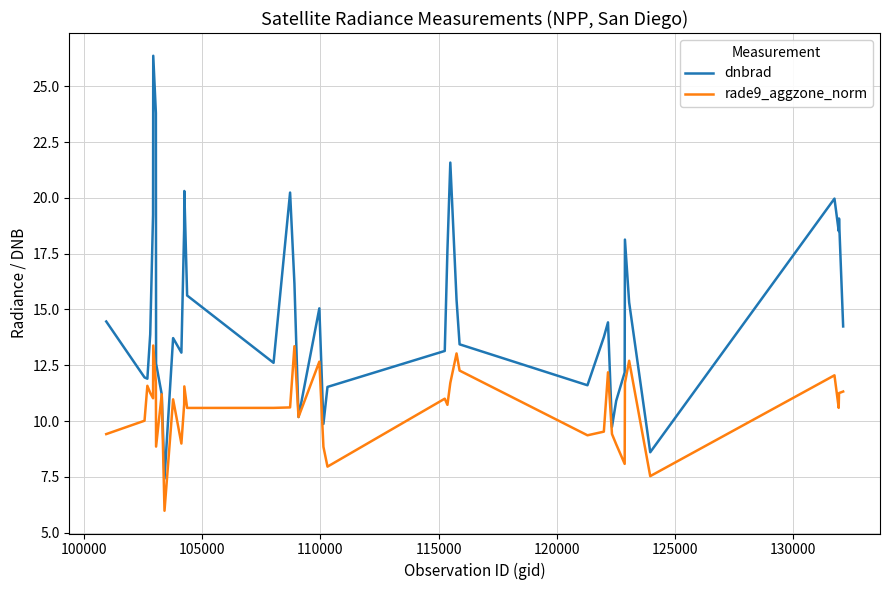

Does the chart display data point markers on the line(s)?

No